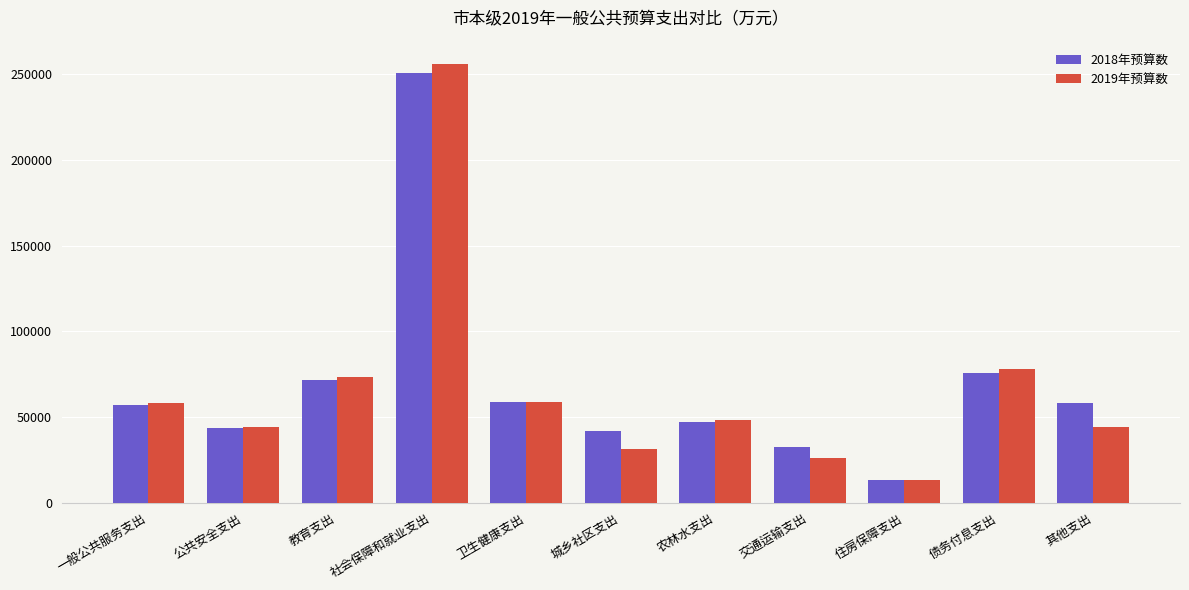

What is the difference between the second highest and second lowest values in the 2019年预算数 series?

52239